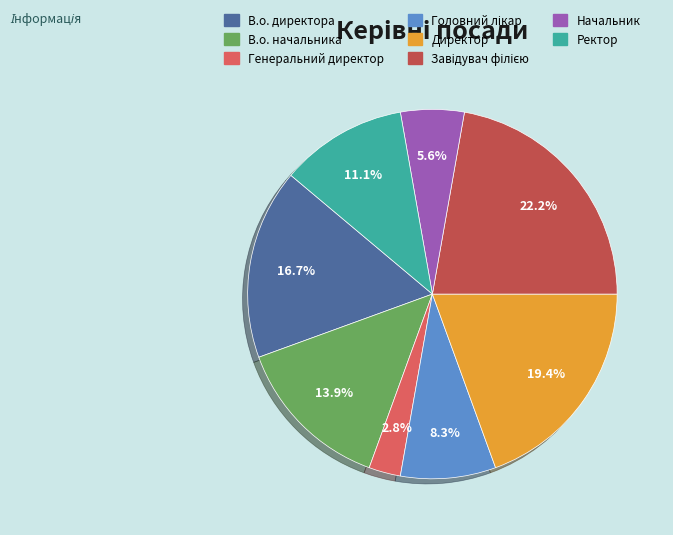

To the nearest percent, what percentage of the pie is Директор?

19%